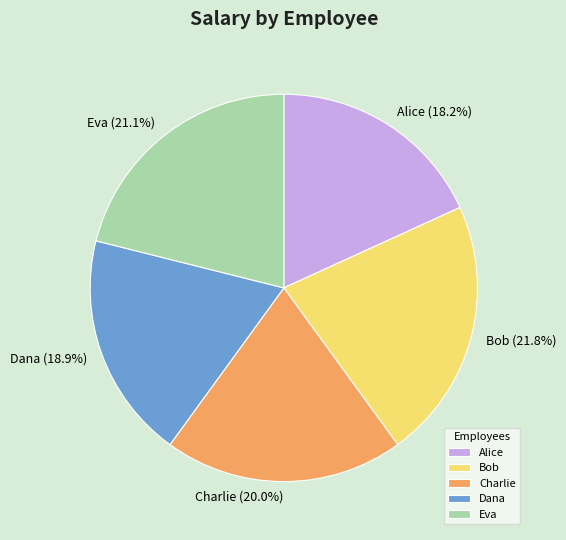

Rank the categories by value from lowest to highest.

Alice, Dana, Charlie, Eva, Bob